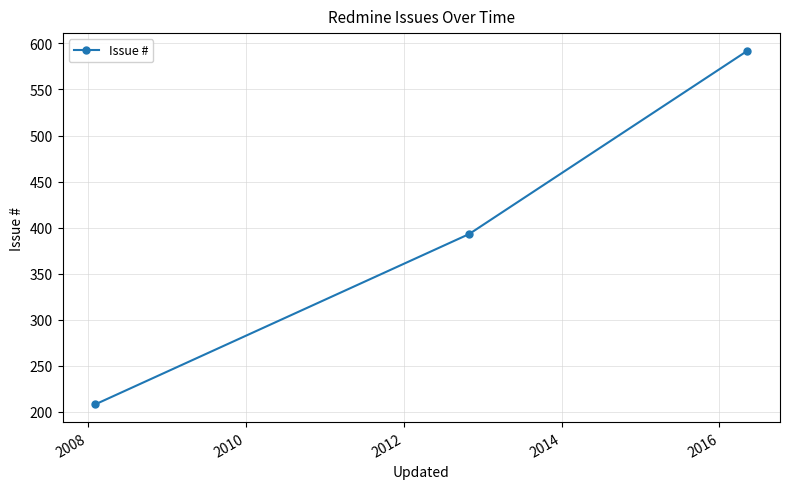

Does the chart display data point markers on the line(s)?

Yes